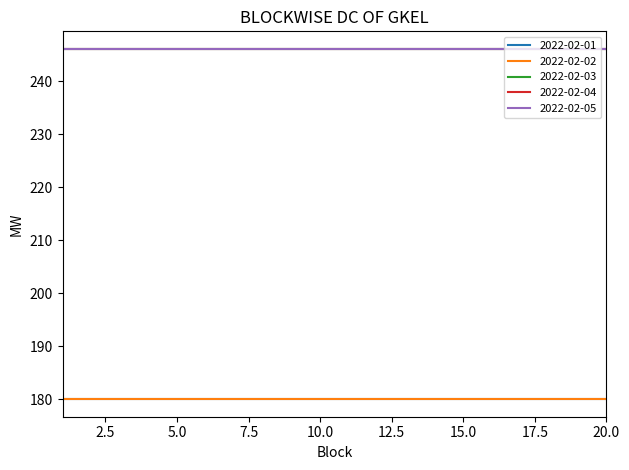

Does the chart display data point markers on the line(s)?

No